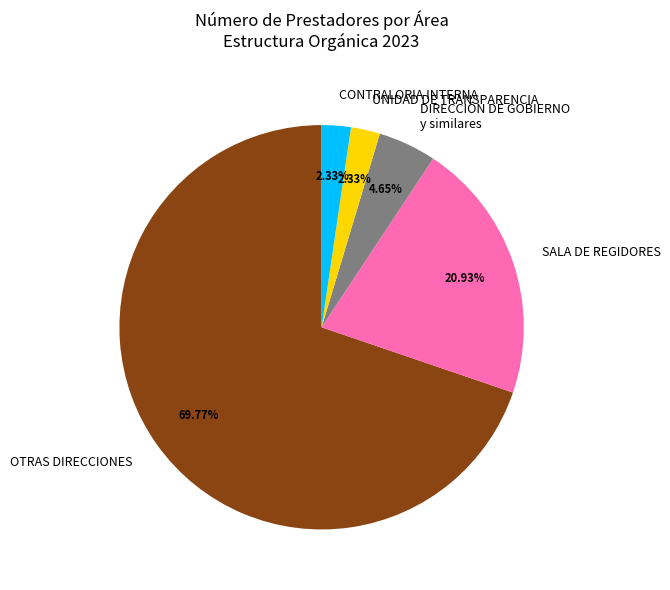

What is the largest slice in the pie chart?

OTRAS DIRECCIONES